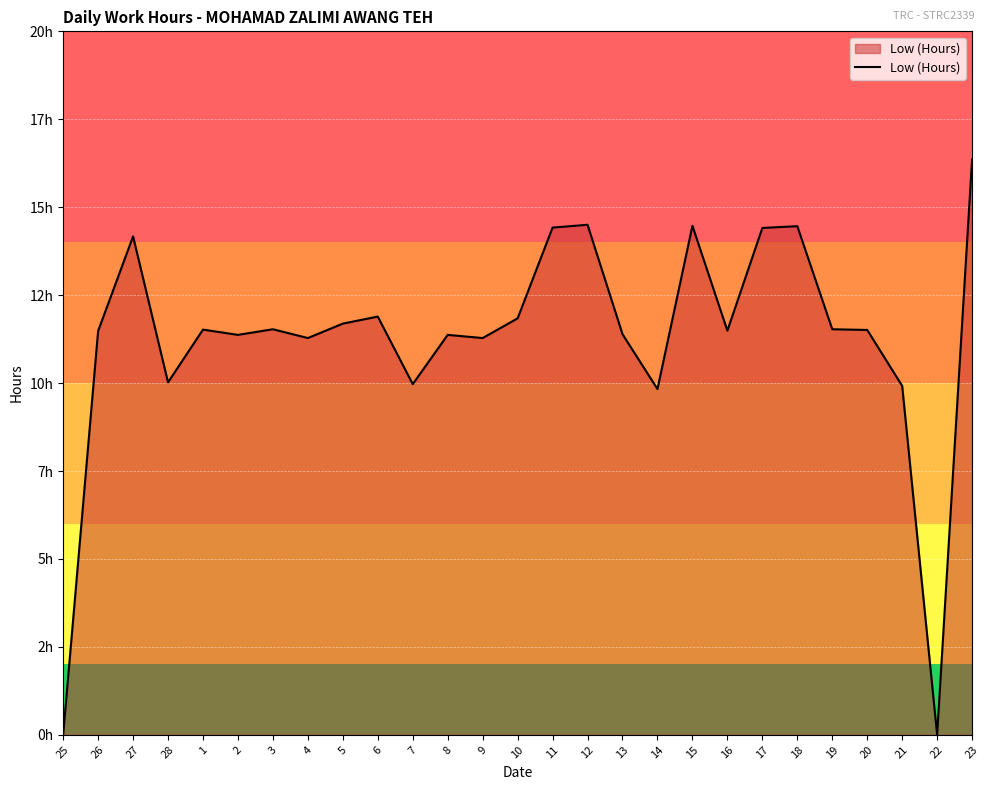

Does the chart have visible grid lines?

Yes